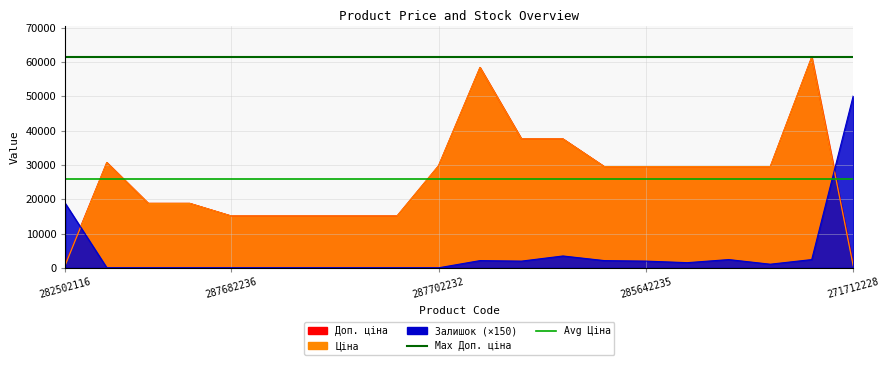

Reading right to left, list all the values displayed in this chart.

Ціна: 589.9	61434.3	29491.5	29491.5	29491.5	29491.5	29491.5	37593.6	37593.6	58426.5	29747.2	15120.0	15120.0	15120.0	15120.0	15120.0	18796.8	18796.8	30717.1	818.5
Доп. ціна: 1081.7	61434.3	29491.5	29491.5	29491.5	29491.5	29491.5	37593.6	37593.6	58426.5	29747.2	15120.0	15120.0	15120.0	15120.0	15120.0	18796.8	18796.8	30717.1	1109.2
Залишок: 50100.0	2400.0	1050.0	2400.0	1500.0	1950.0	2100.0	3450.0	1950.0	2100.0	0.0	0.0	0.0	0.0	0.0	0.0	0.0	0.0	0.0	18750.0